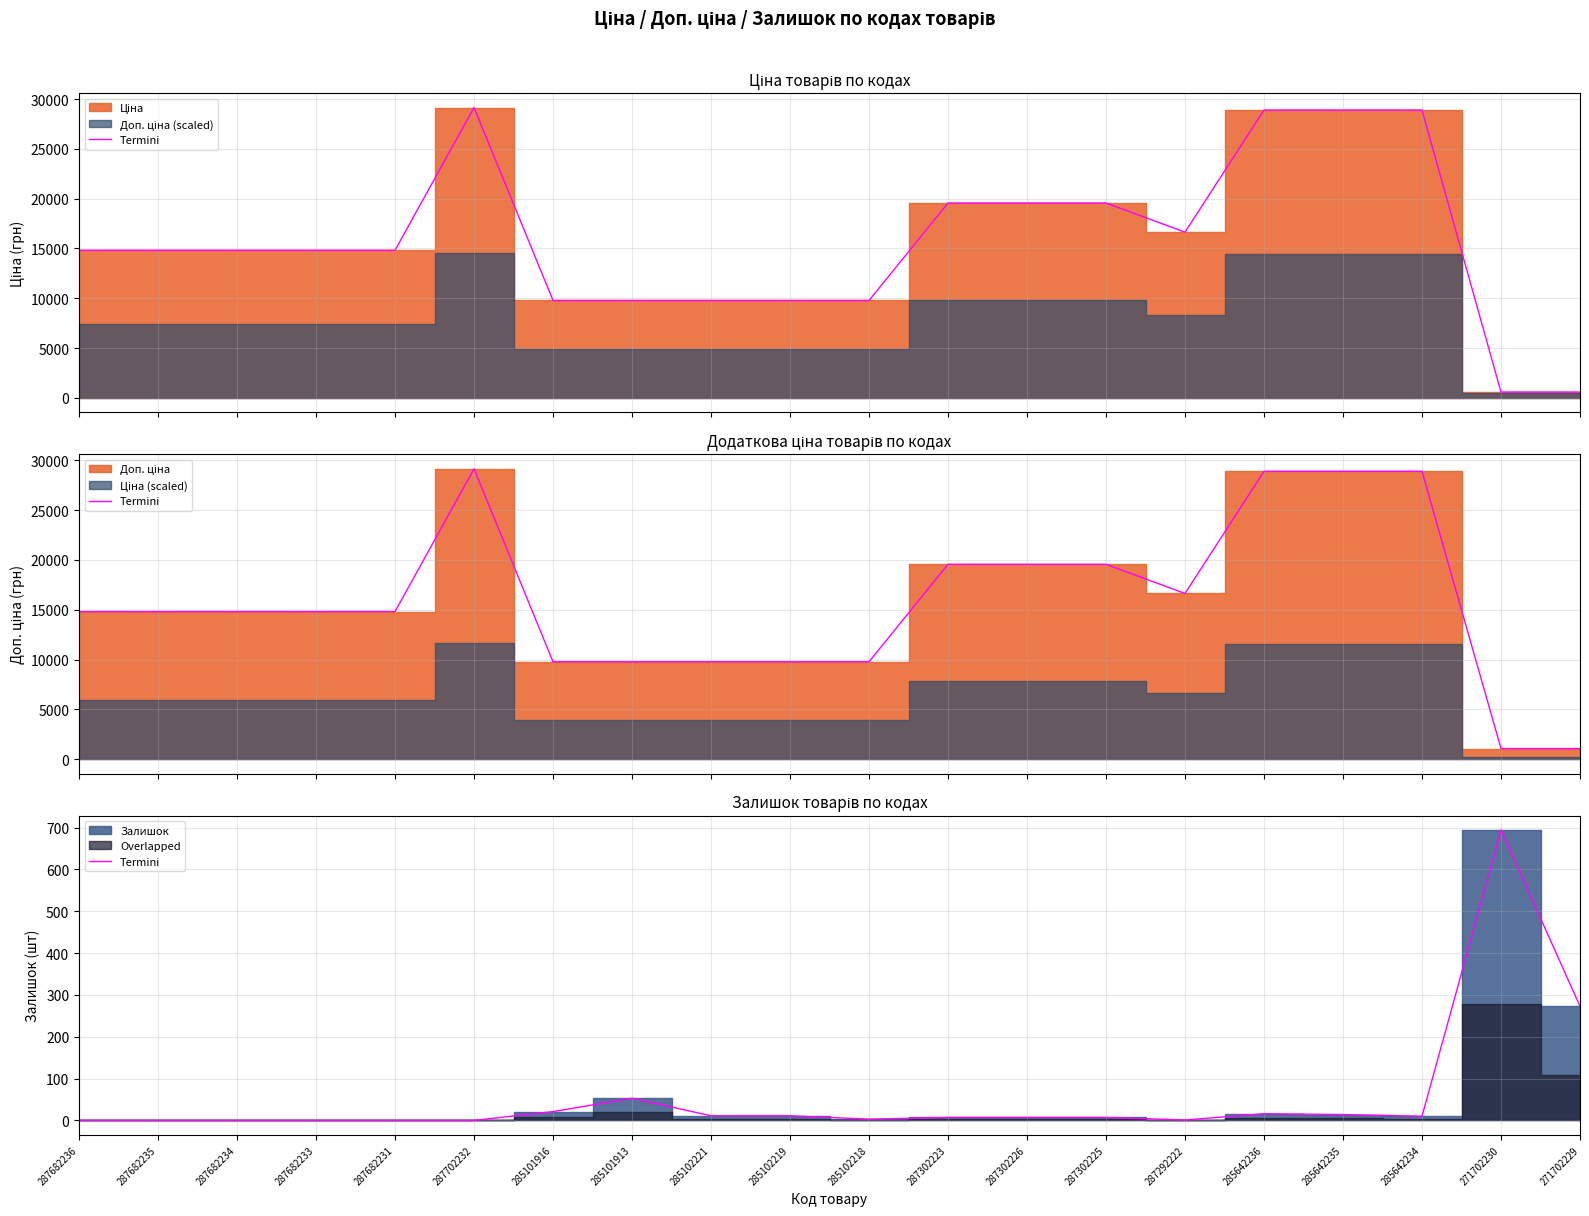

What is the label of the 3rd point from the left?

287682234